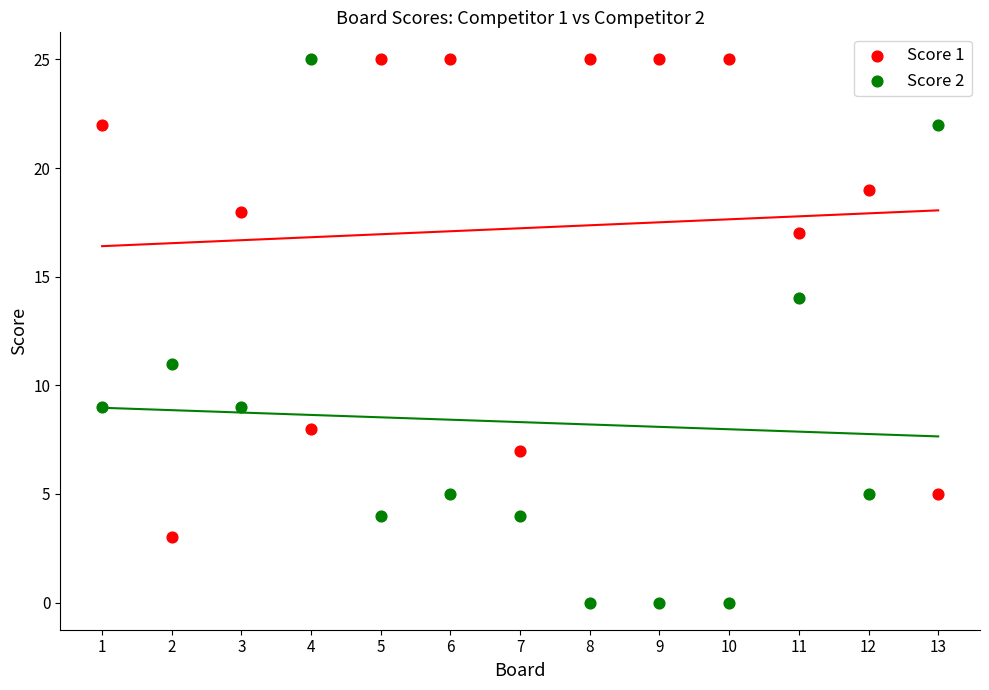

In the Score 2 series, what Y value is closest to 12?

11